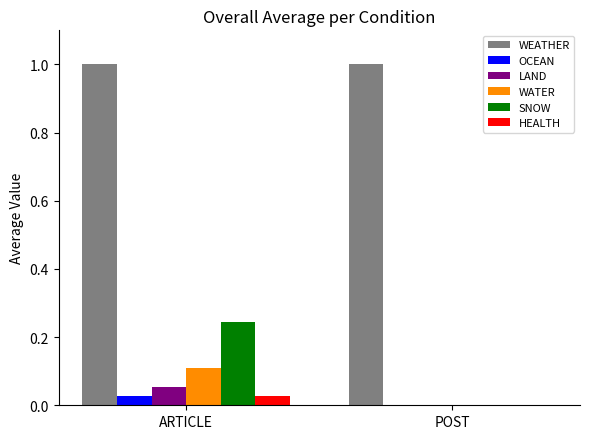

The value of WEATHER at POST is 1.7. True or false?

False